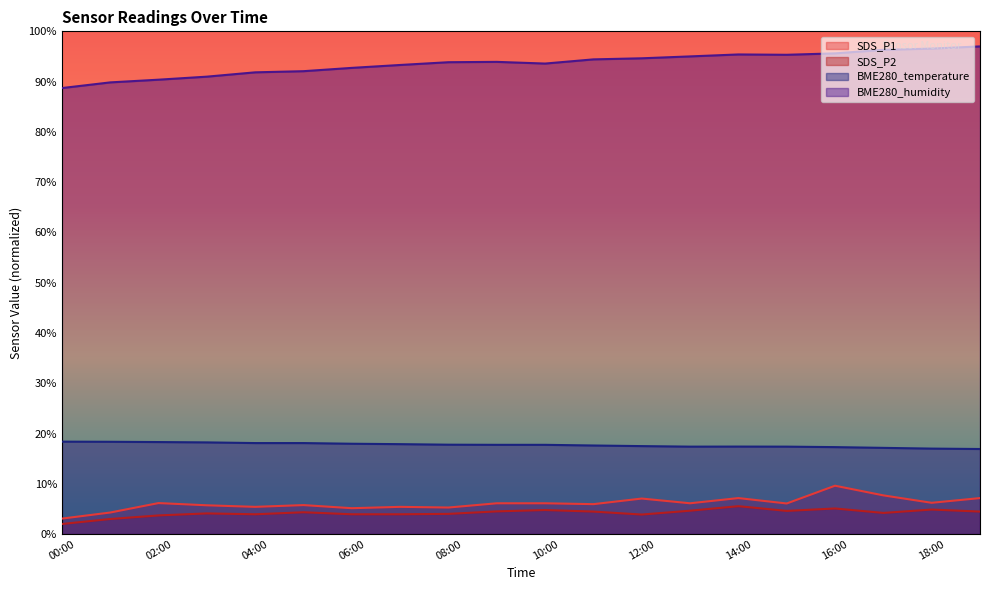

At which label is BME280_temperature closest to 17?

18:00